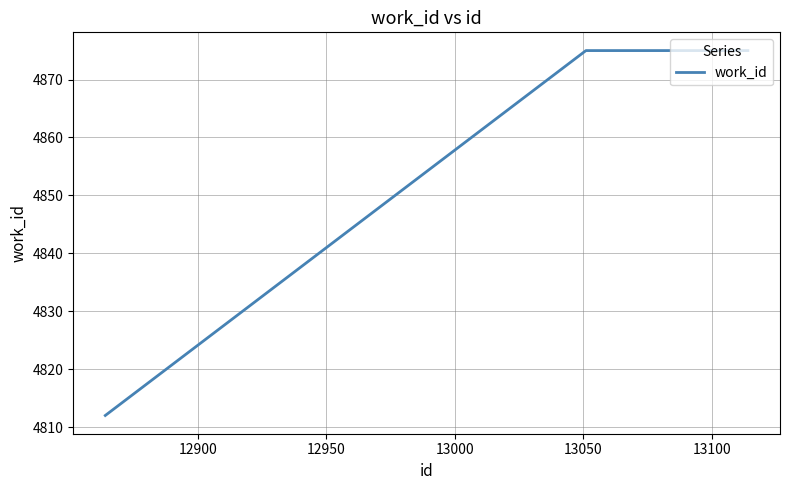

Reading left to right, list all the values displayed in this chart.

4812	4875	4875	4875	4875